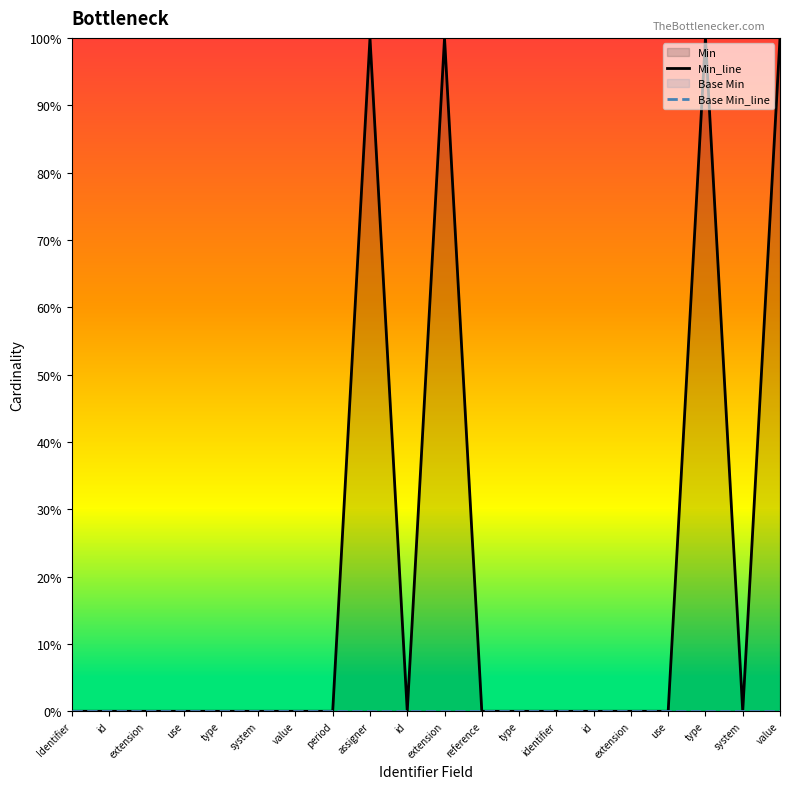

At which category does the chart reach its peak across all series?

assigner